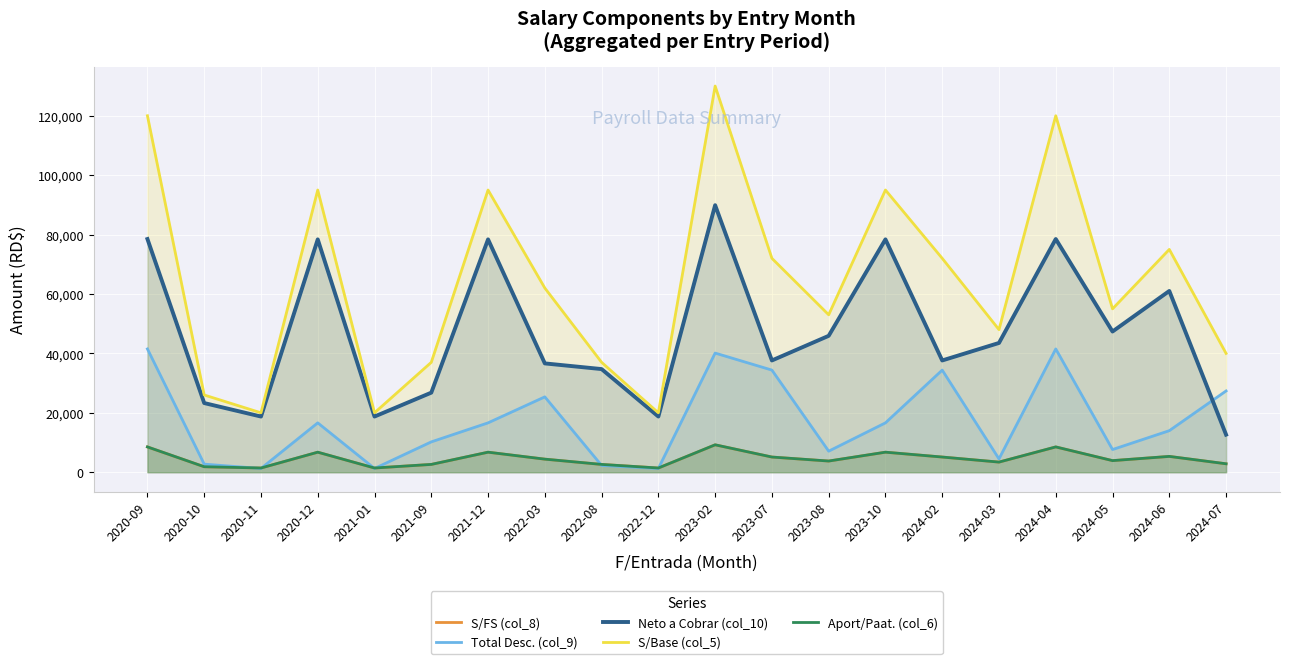

At how many categories does at least one series exceed 54049?

11